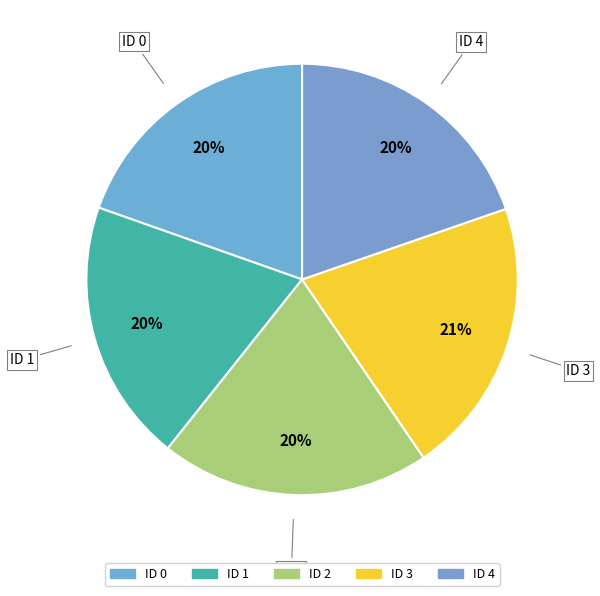

Combined, do ID 3 and ID 1 account for over 50%?

No